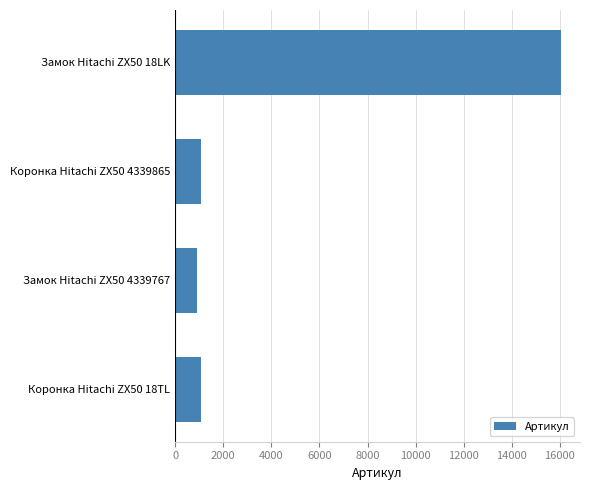

What is the maximum value shown in the chart?

16040